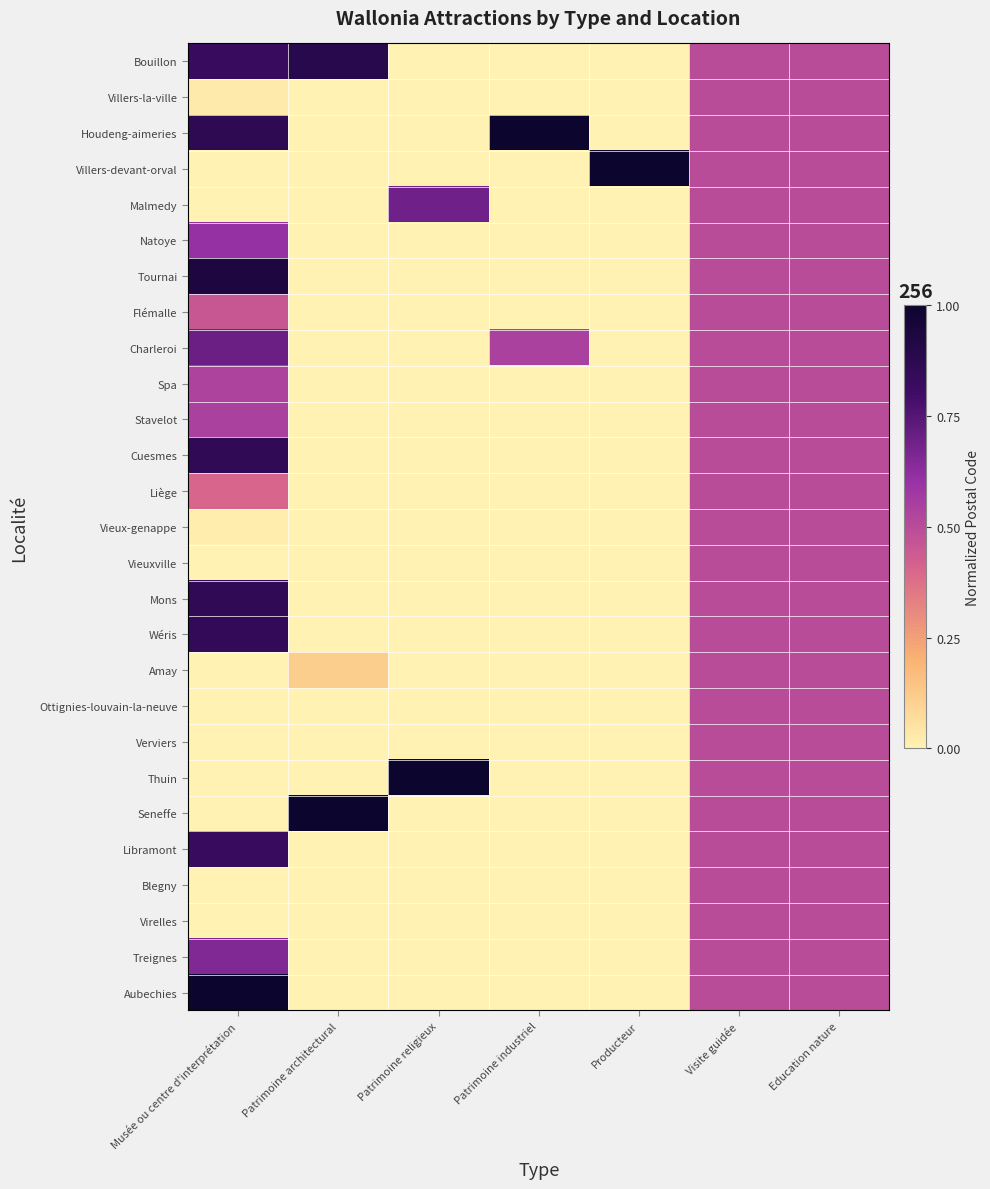

Reading left to right, list all the values displayed in this chart.

Bouillon: Musée ou centre d'interprétation=0.8	Patrimoine architectural=0.9	Patrimoine religieux=0.0	Patrimoine industriel=0.0	Producteur=0.0	Visite guidée=0.5	Education nature=0.5
Villers-la-ville: Musée ou centre d'interprétation=0.0	Patrimoine architectural=0.0	Patrimoine religieux=0.0	Patrimoine industriel=0.0	Producteur=0.0	Visite guidée=0.5	Education nature=0.5
Houdeng-aimeries: Musée ou centre d'interprétation=0.9	Patrimoine architectural=0.0	Patrimoine religieux=0.0	Patrimoine industriel=1.0	Producteur=0.0	Visite guidée=0.5	Education nature=0.5
Villers-devant-orval: Musée ou centre d'interprétation=0.0	Patrimoine architectural=0.0	Patrimoine religieux=0.0	Patrimoine industriel=0.0	Producteur=1.0	Visite guidée=0.5	Education nature=0.5
Malmedy: Musée ou centre d'interprétation=0.0	Patrimoine architectural=0.0	Patrimoine religieux=0.7	Patrimoine industriel=0.0	Producteur=0.0	Visite guidée=0.5	Education nature=0.5
Natoye: Musée ou centre d'interprétation=0.6	Patrimoine architectural=0.0	Patrimoine religieux=0.0	Patrimoine industriel=0.0	Producteur=0.0	Visite guidée=0.5	Education nature=0.5
Tournai: Musée ou centre d'interprétation=0.9	Patrimoine architectural=0.0	Patrimoine religieux=0.0	Patrimoine industriel=0.0	Producteur=0.0	Visite guidée=0.5	Education nature=0.5
Flémalle: Musée ou centre d'interprétation=0.5	Patrimoine architectural=0.0	Patrimoine religieux=0.0	Patrimoine industriel=0.0	Producteur=0.0	Visite guidée=0.5	Education nature=0.5
Charleroi: Musée ou centre d'interprétation=0.7	Patrimoine architectural=0.0	Patrimoine religieux=0.0	Patrimoine industriel=0.5	Producteur=0.0	Visite guidée=0.5	Education nature=0.5
Spa: Musée ou centre d'interprétation=0.5	Patrimoine architectural=0.0	Patrimoine religieux=0.0	Patrimoine industriel=0.0	Producteur=0.0	Visite guidée=0.5	Education nature=0.5
Stavelot: Musée ou centre d'interprétation=0.5	Patrimoine architectural=0.0	Patrimoine religieux=0.0	Patrimoine industriel=0.0	Producteur=0.0	Visite guidée=0.5	Education nature=0.5
Cuesmes: Musée ou centre d'interprétation=0.9	Patrimoine architectural=0.0	Patrimoine religieux=0.0	Patrimoine industriel=0.0	Producteur=0.0	Visite guidée=0.5	Education nature=0.5
Liège: Musée ou centre d'interprétation=0.4	Patrimoine architectural=0.0	Patrimoine religieux=0.0	Patrimoine industriel=0.0	Producteur=0.0	Visite guidée=0.5	Education nature=0.5
Vieux-genappe: Musée ou centre d'interprétation=0.0	Patrimoine architectural=0.0	Patrimoine religieux=0.0	Patrimoine industriel=0.0	Producteur=0.0	Visite guidée=0.5	Education nature=0.5
Vieuxville: Musée ou centre d'interprétation=0.0	Patrimoine architectural=0.0	Patrimoine religieux=0.0	Patrimoine industriel=0.0	Producteur=0.0	Visite guidée=0.5	Education nature=0.5
Mons: Musée ou centre d'interprétation=0.9	Patrimoine architectural=0.0	Patrimoine religieux=0.0	Patrimoine industriel=0.0	Producteur=0.0	Visite guidée=0.5	Education nature=0.5
Wéris: Musée ou centre d'interprétation=0.8	Patrimoine architectural=0.0	Patrimoine religieux=0.0	Patrimoine industriel=0.0	Producteur=0.0	Visite guidée=0.5	Education nature=0.5
Amay: Musée ou centre d'interprétation=0.0	Patrimoine architectural=0.1	Patrimoine religieux=0.0	Patrimoine industriel=0.0	Producteur=0.0	Visite guidée=0.5	Education nature=0.5
Ottignies-louvain-la-neuve: Musée ou centre d'interprétation=0.0	Patrimoine architectural=0.0	Patrimoine religieux=0.0	Patrimoine industriel=0.0	Producteur=0.0	Visite guidée=0.5	Education nature=0.5
Verviers: Musée ou centre d'interprétation=0.0	Patrimoine architectural=0.0	Patrimoine religieux=0.0	Patrimoine industriel=0.0	Producteur=0.0	Visite guidée=0.5	Education nature=0.5
Thuin: Musée ou centre d'interprétation=0.0	Patrimoine architectural=0.0	Patrimoine religieux=1.0	Patrimoine industriel=0.0	Producteur=0.0	Visite guidée=0.5	Education nature=0.5
Seneffe: Musée ou centre d'interprétation=0.0	Patrimoine architectural=1.0	Patrimoine religieux=0.0	Patrimoine industriel=0.0	Producteur=0.0	Visite guidée=0.5	Education nature=0.5
Libramont: Musée ou centre d'interprétation=0.8	Patrimoine architectural=0.0	Patrimoine religieux=0.0	Patrimoine industriel=0.0	Producteur=0.0	Visite guidée=0.5	Education nature=0.5
Blegny: Musée ou centre d'interprétation=0.0	Patrimoine architectural=0.0	Patrimoine religieux=0.0	Patrimoine industriel=0.0	Producteur=0.0	Visite guidée=0.5	Education nature=0.5
Virelles: Musée ou centre d'interprétation=0.0	Patrimoine architectural=0.0	Patrimoine religieux=0.0	Patrimoine industriel=0.0	Producteur=0.0	Visite guidée=0.5	Education nature=0.5
Treignes: Musée ou centre d'interprétation=0.7	Patrimoine architectural=0.0	Patrimoine religieux=0.0	Patrimoine industriel=0.0	Producteur=0.0	Visite guidée=0.5	Education nature=0.5
Aubechies: Musée ou centre d'interprétation=1.0	Patrimoine architectural=0.0	Patrimoine religieux=0.0	Patrimoine industriel=0.0	Producteur=0.0	Visite guidée=0.5	Education nature=0.5